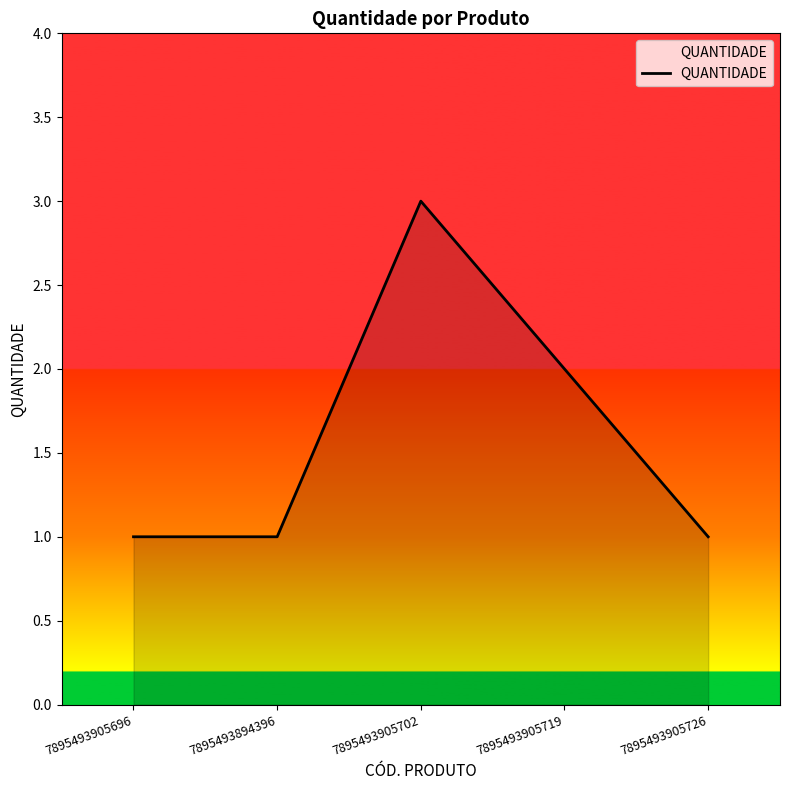

The value at 7895493905702 is 1. True or false?

False